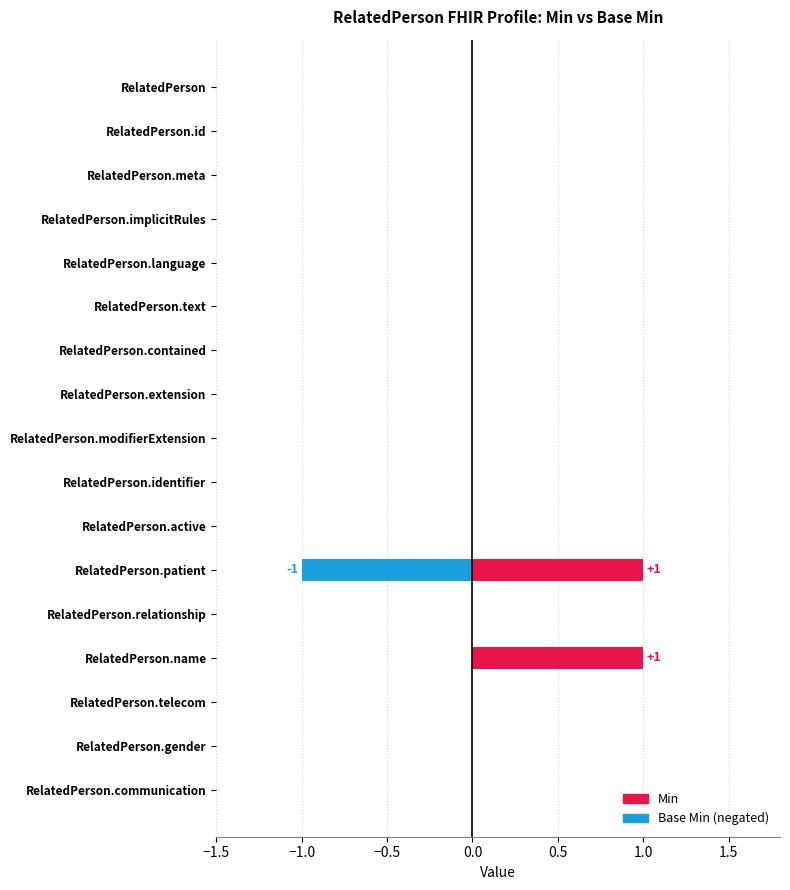

List the series in order of their overall mean, highest first.

Min, Base Min